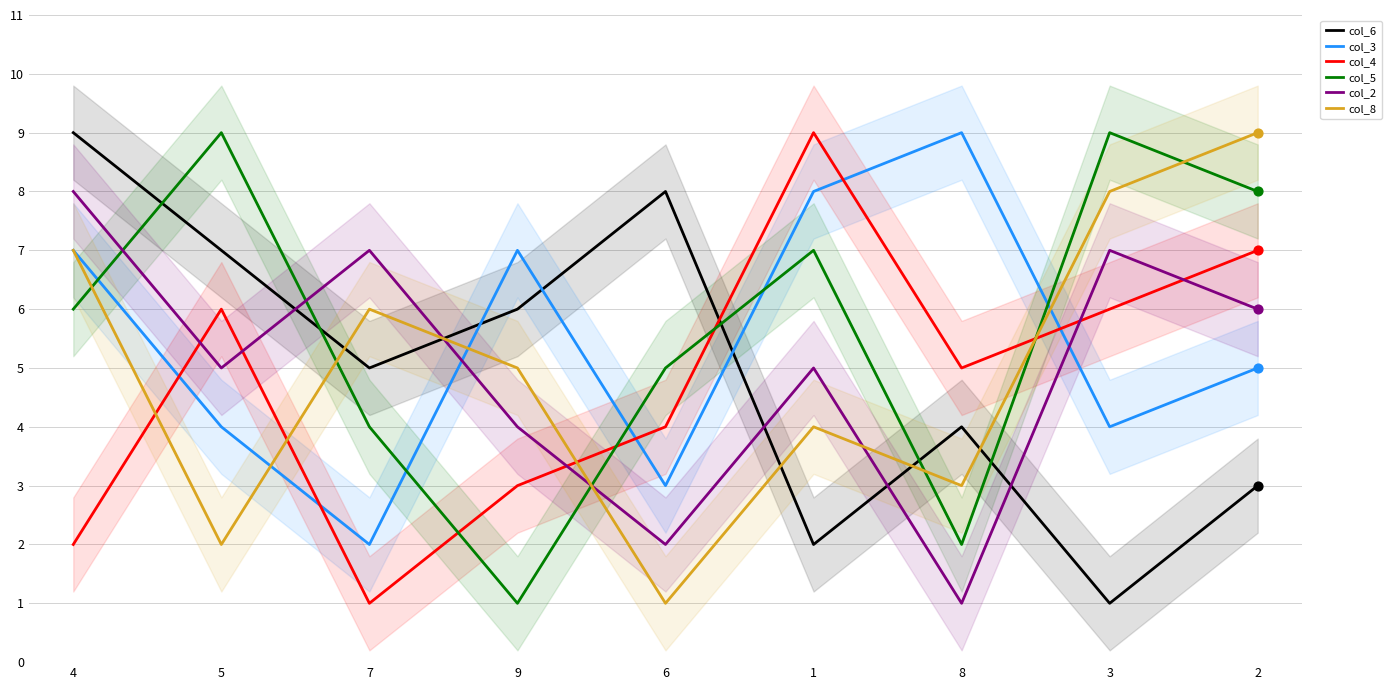

What are all the series names shown in the legend?

col_6, col_3, col_4, col_5, col_2, col_8